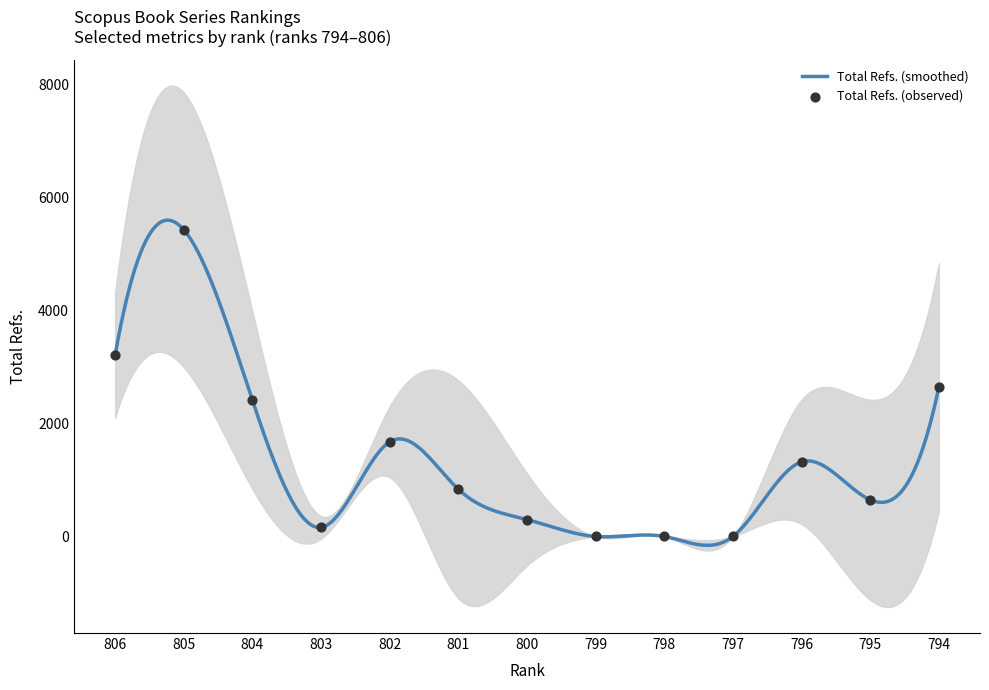

Which series reaches the maximum Y coordinate?

Total Refs.